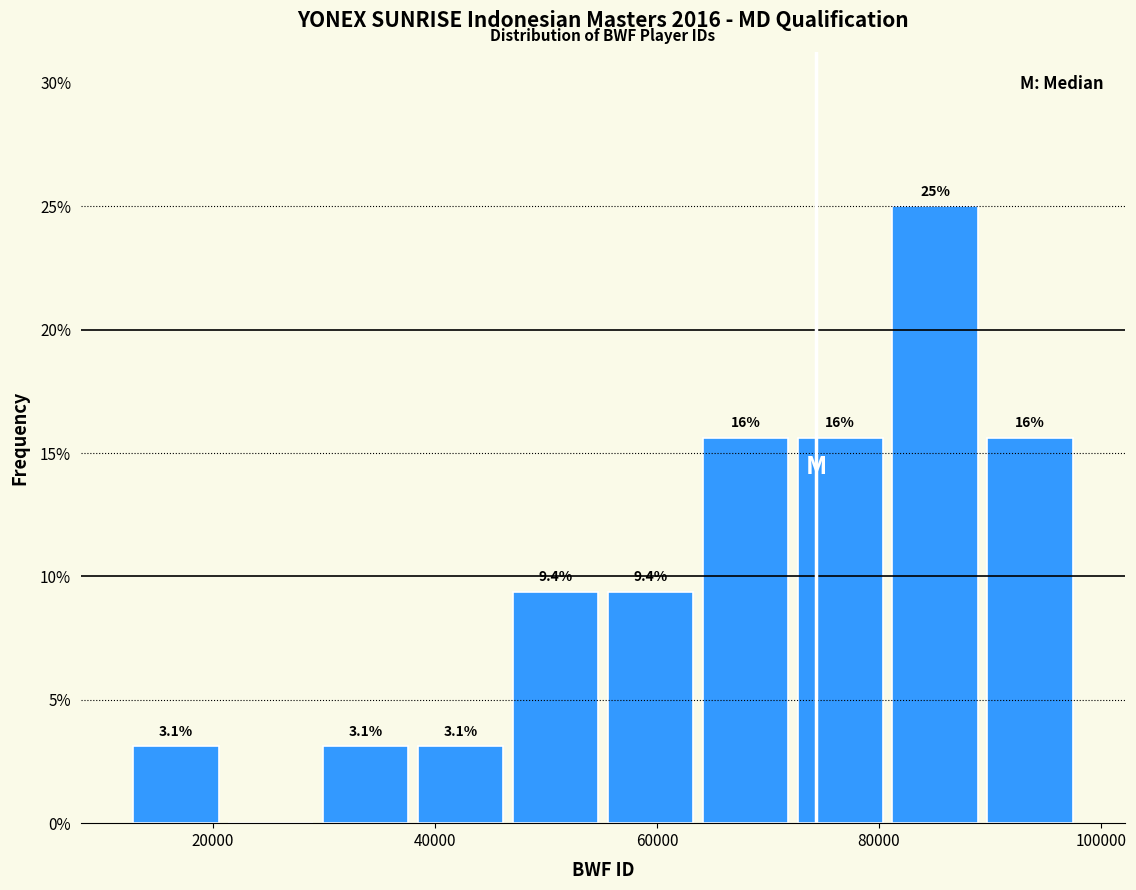

Which range on the x-axis has the tallest bar?

80000 to 90000